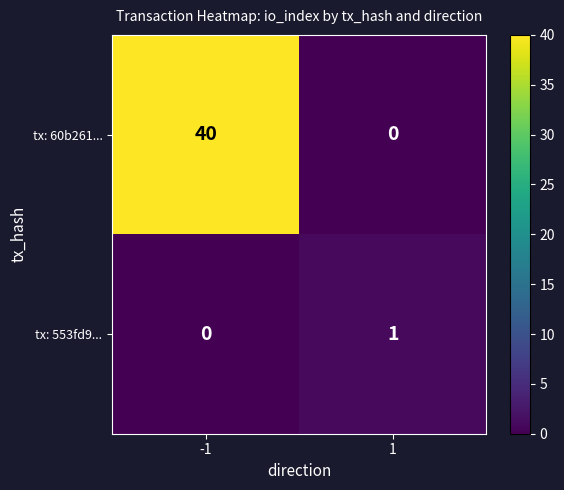

Between -1 and 1, which series saw the biggest shift?

tx: 60b261...